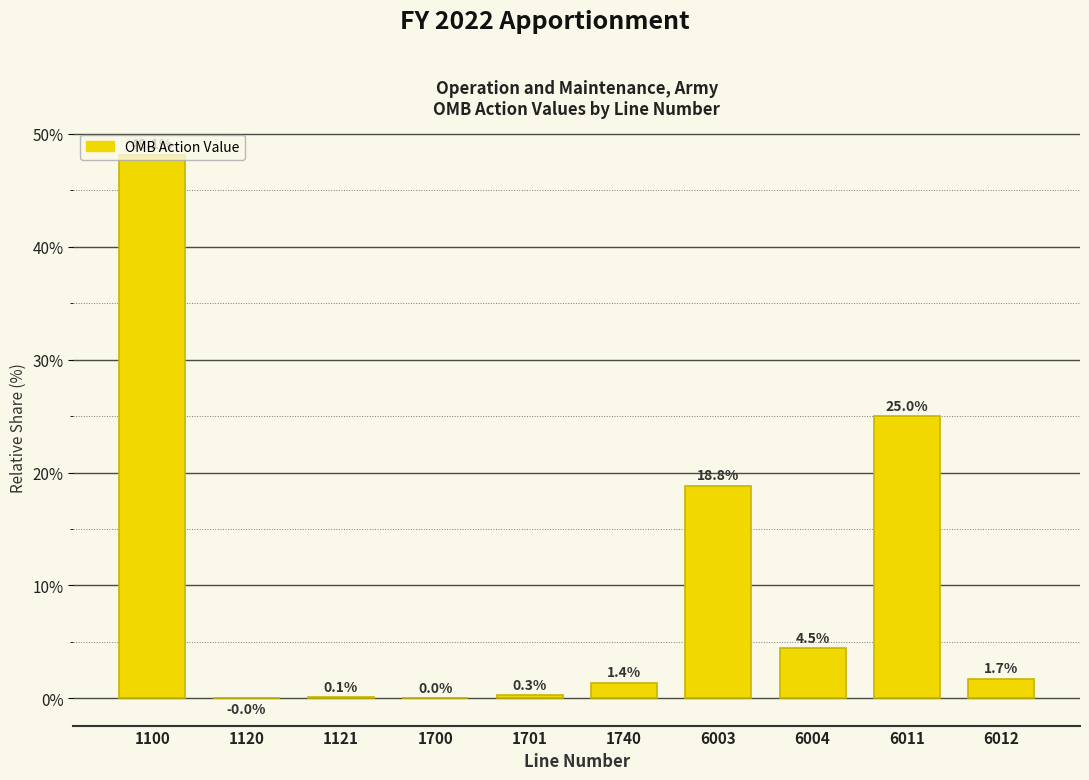

At which label is the value closest to 24?

6011